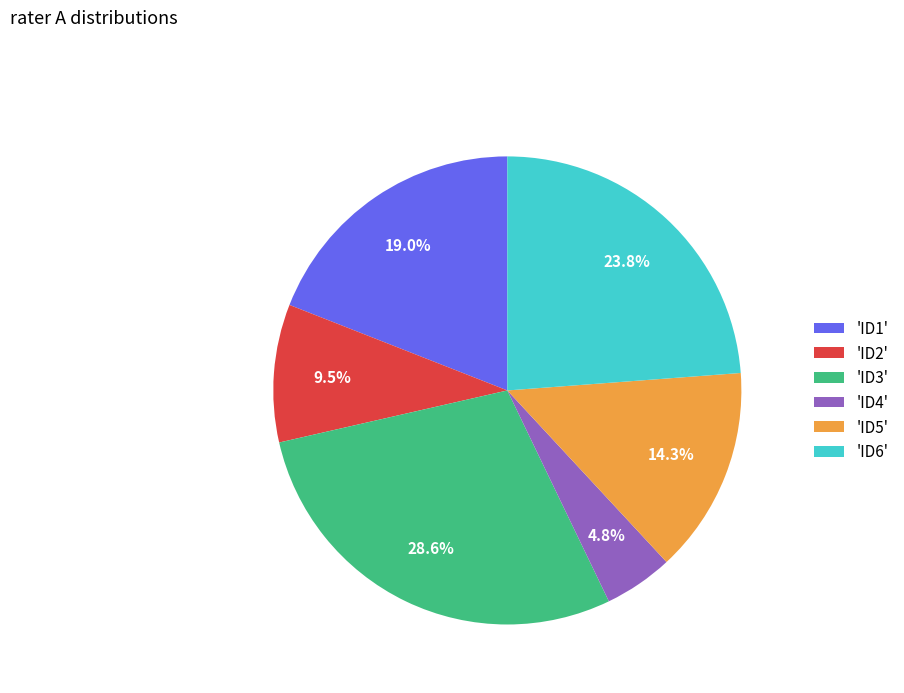

Between 'ID5' and 'ID6', which is larger?

'ID6'